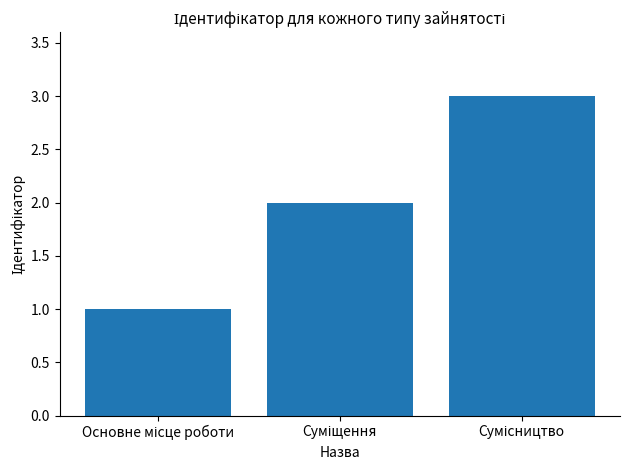

What is the greatest value displayed?

3